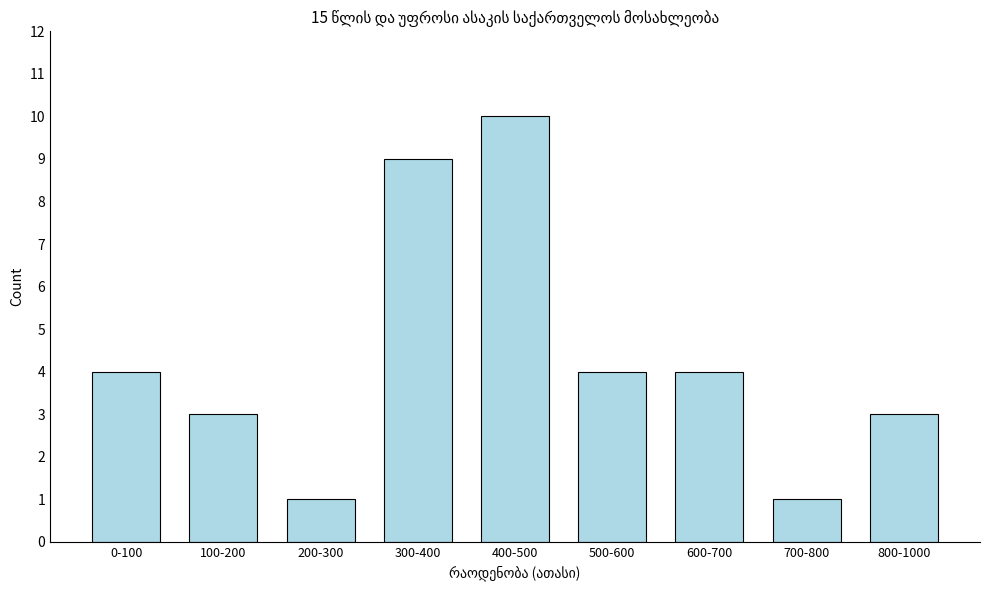

Reading left to right, what are all the values shown in this chart?

0-100=4	100-200=3	200-300=1	300-400=9	400-500=10	500-600=4	600-700=4	700-800=1	800-1000=3